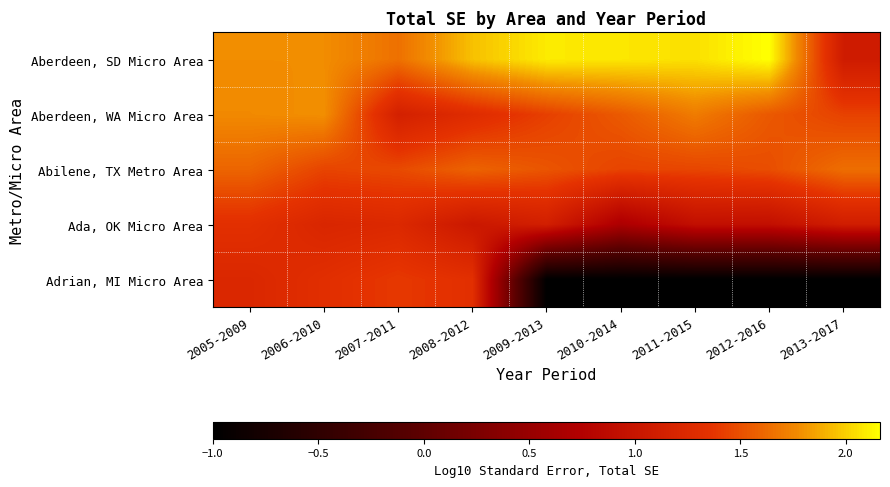

What is the maximum value shown in the chart?

2.2